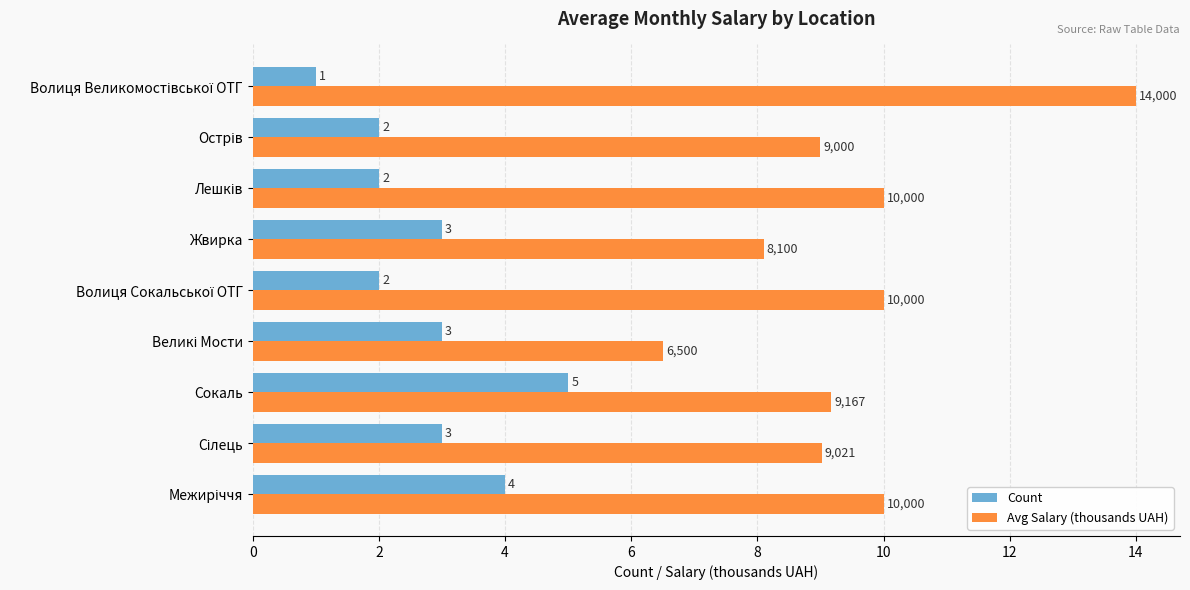

How many categories are shown in the chart?

9